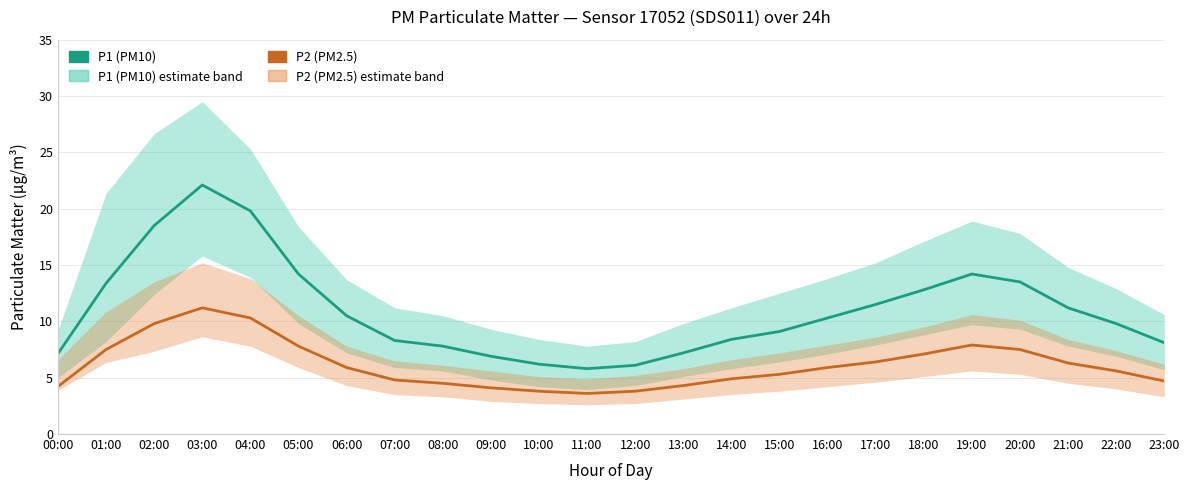

What is the difference between the P1 (PM10) values at 14:00 and 03:00?

13.7